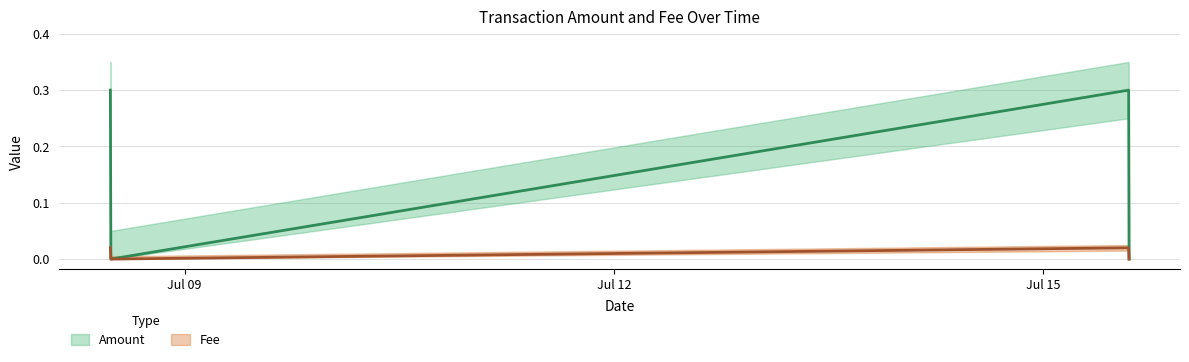

What position from the right is 2022-07-08 11:38:13?

3